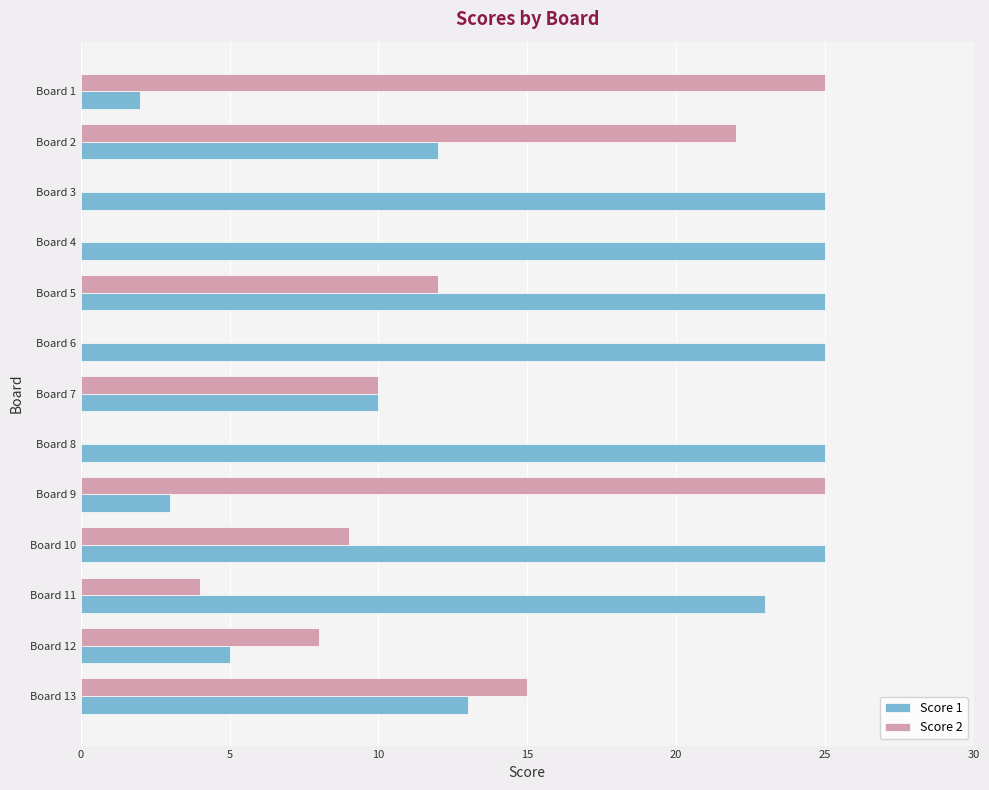

At which category is the sum across all series the highest?

Board 5